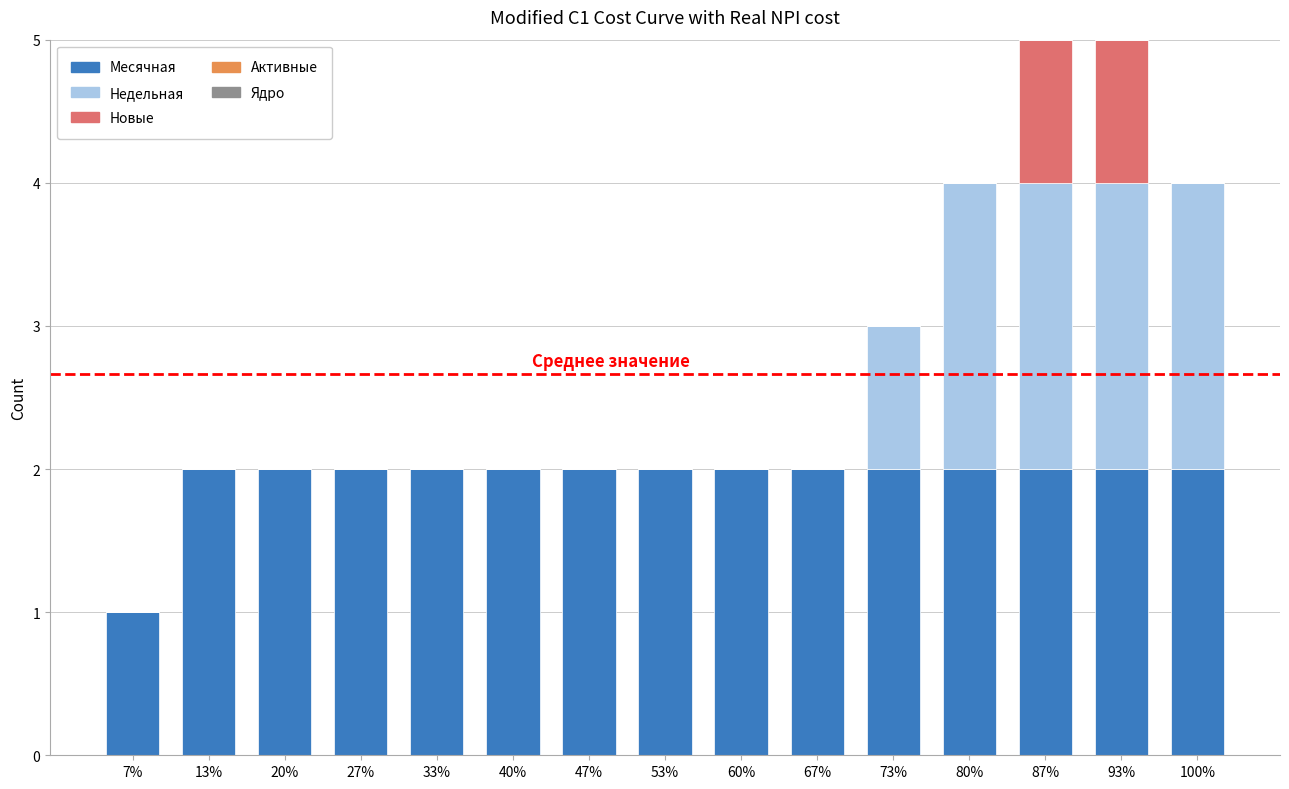

The Месячная series shows 2 at 40%. True or false?

True